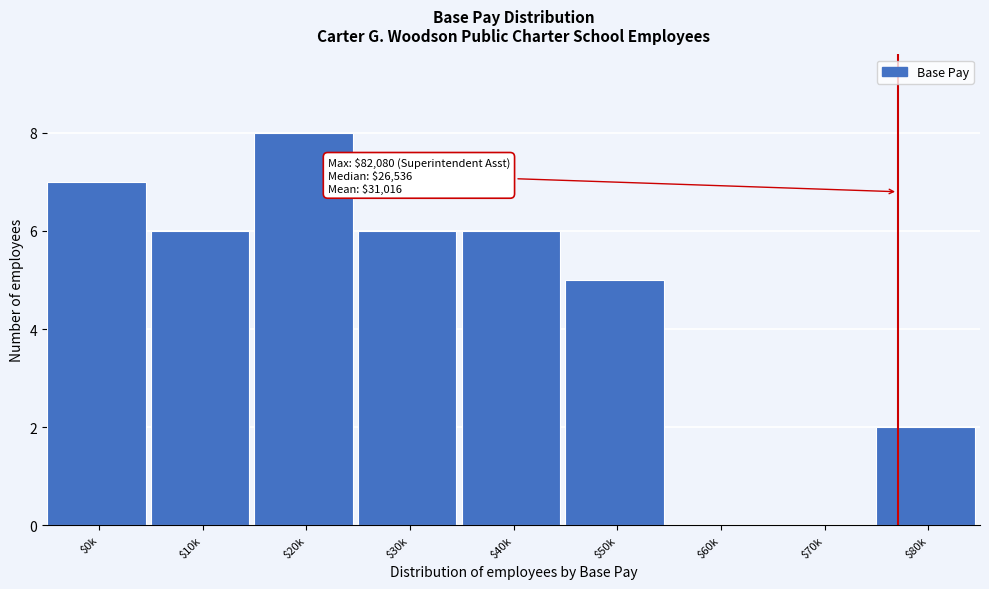

Where is the data nearest to the value 4?

$50k